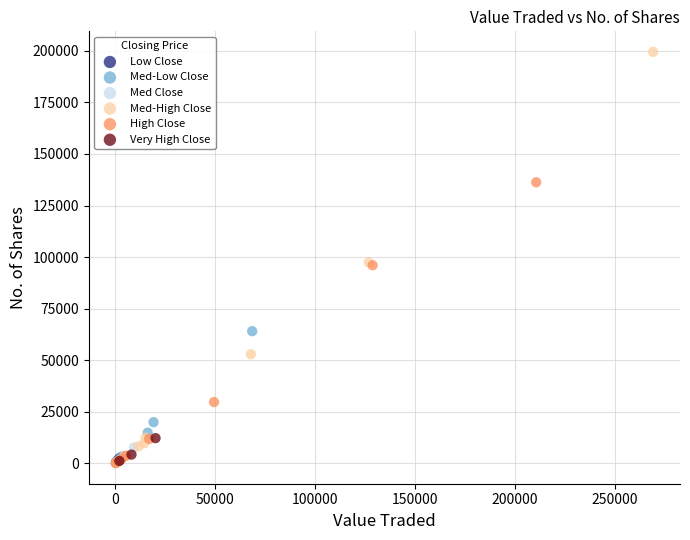

Which series reaches the maximum Y coordinate?

Med-High Close